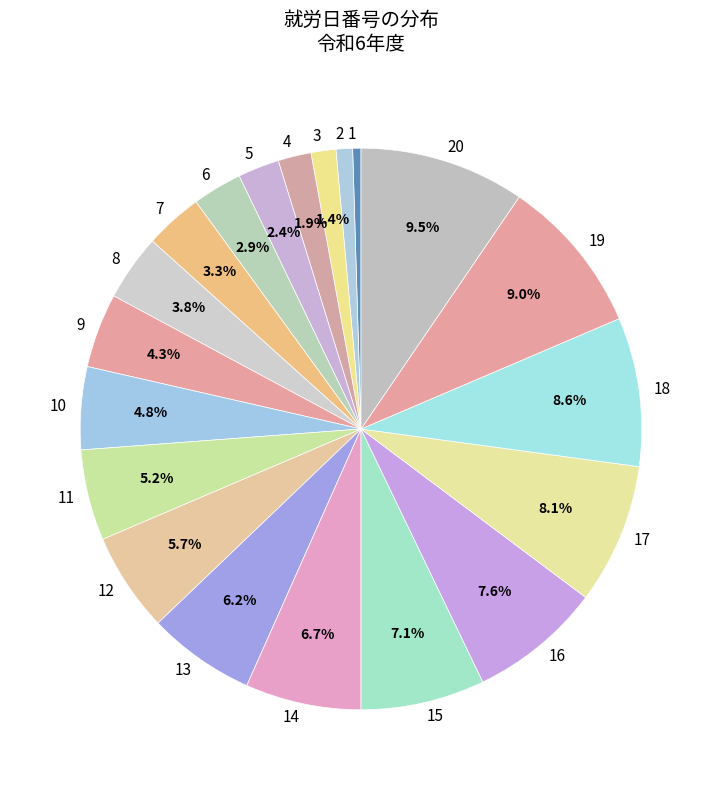

Is there a majority slice in this chart?

No